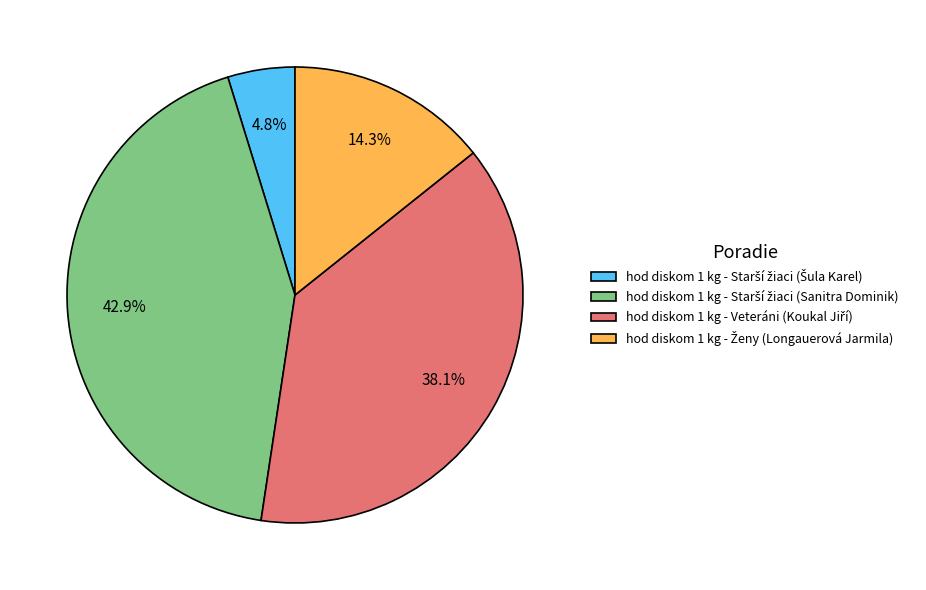

Does any single category account for the majority?

No